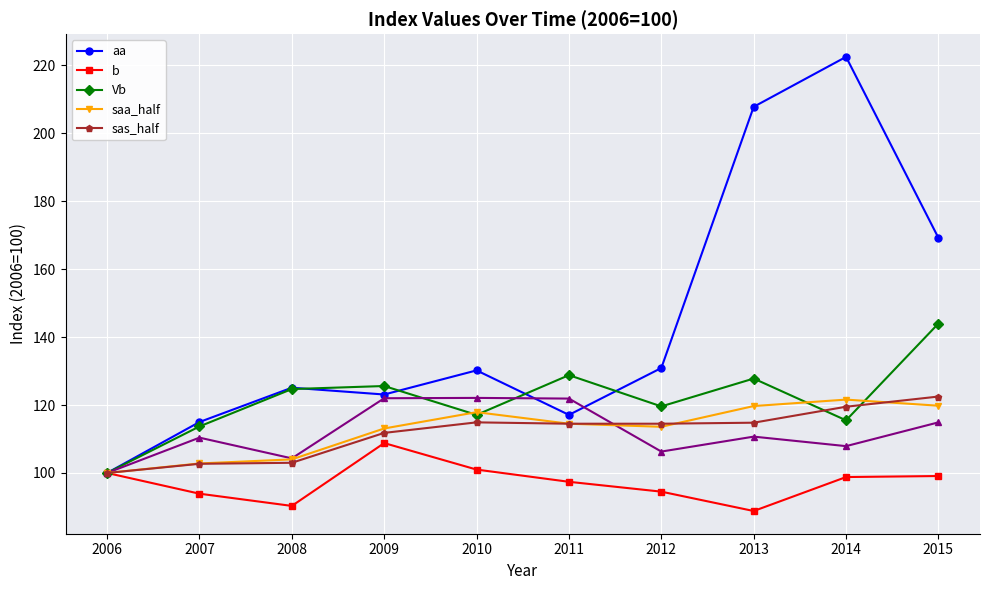

What is the sum of all Vb values?

1216.8